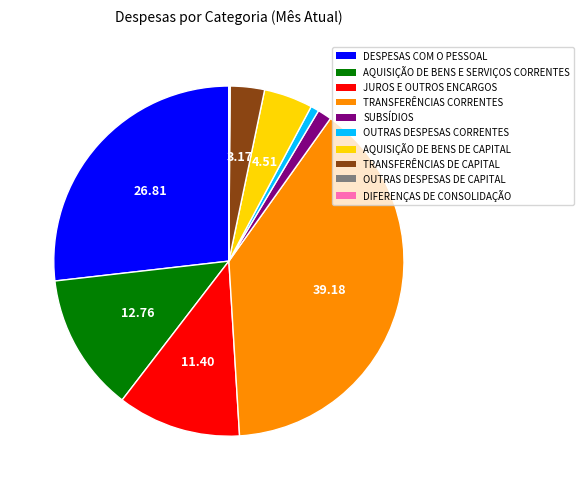

Does SUBSÍDIOS account for over 50% of the chart?

No